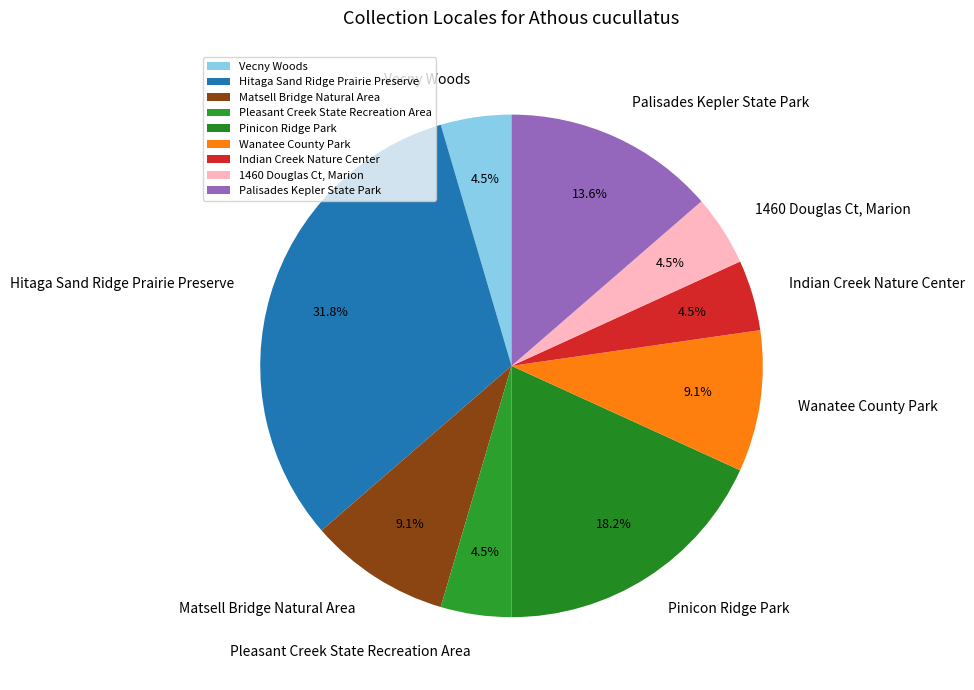

Is there any slice that represents more than half of the pie?

No